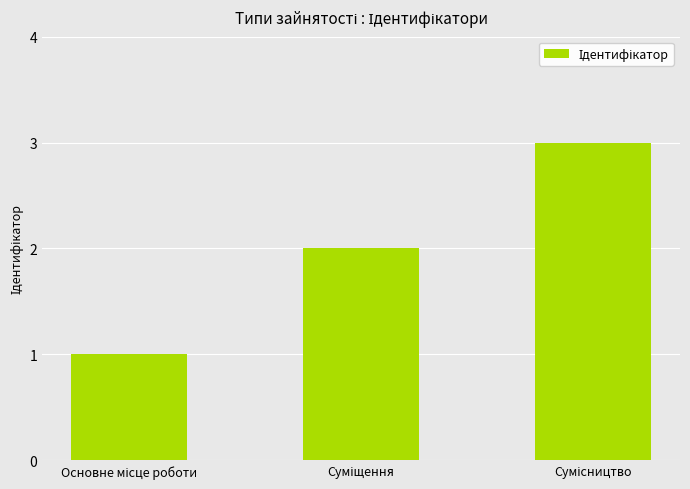

What is the average value?

2